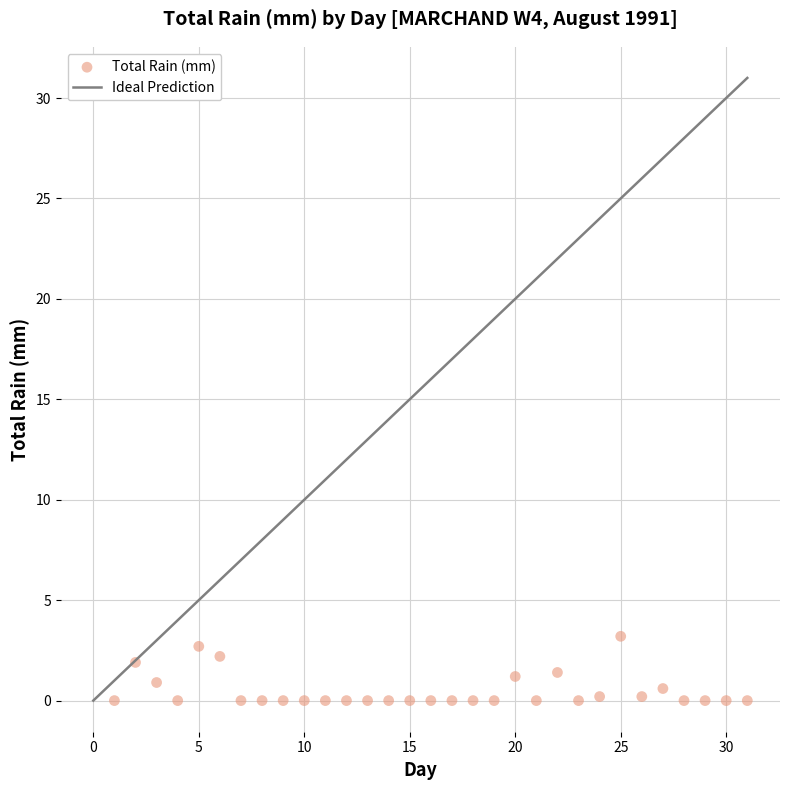

What is the range of X values (max minus min)?

30.0